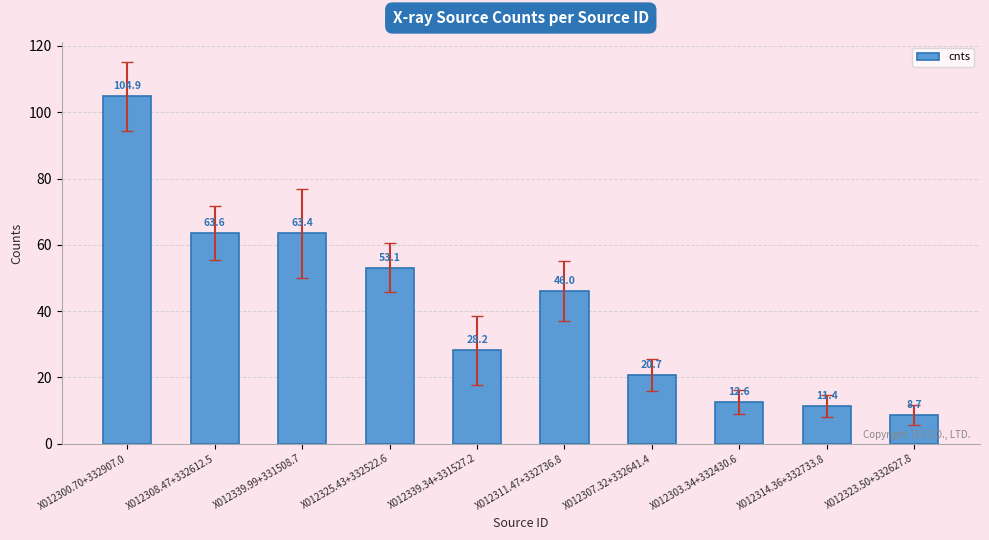

Between X012308.47+332612.5 and X012311.47+332736.8, which is larger?

X012308.47+332612.5